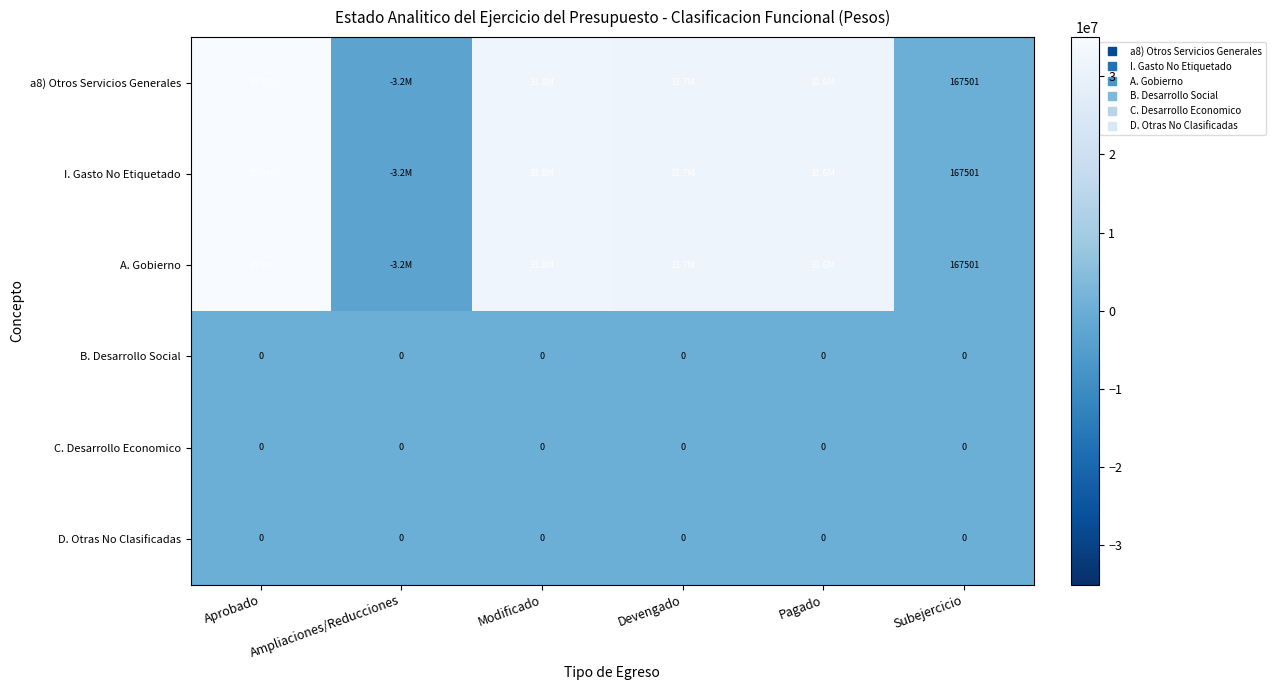

At which category is the sum across all series the highest?

Aprobado